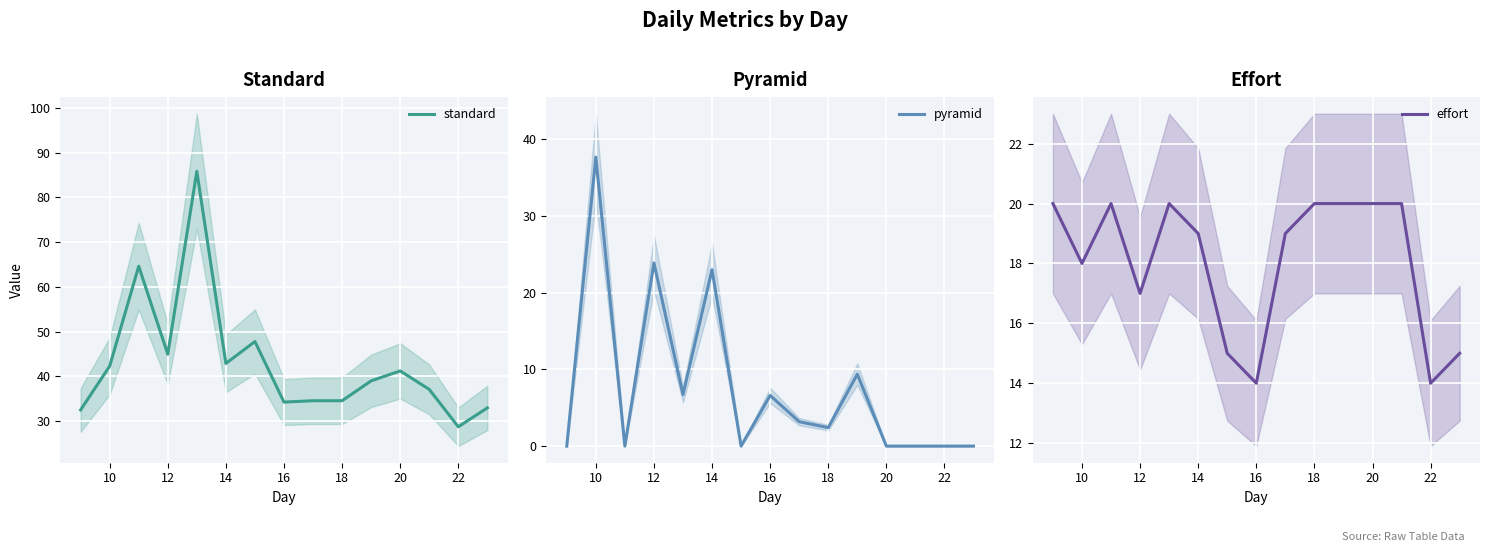

Which category has the highest value in the pyramid series?

10